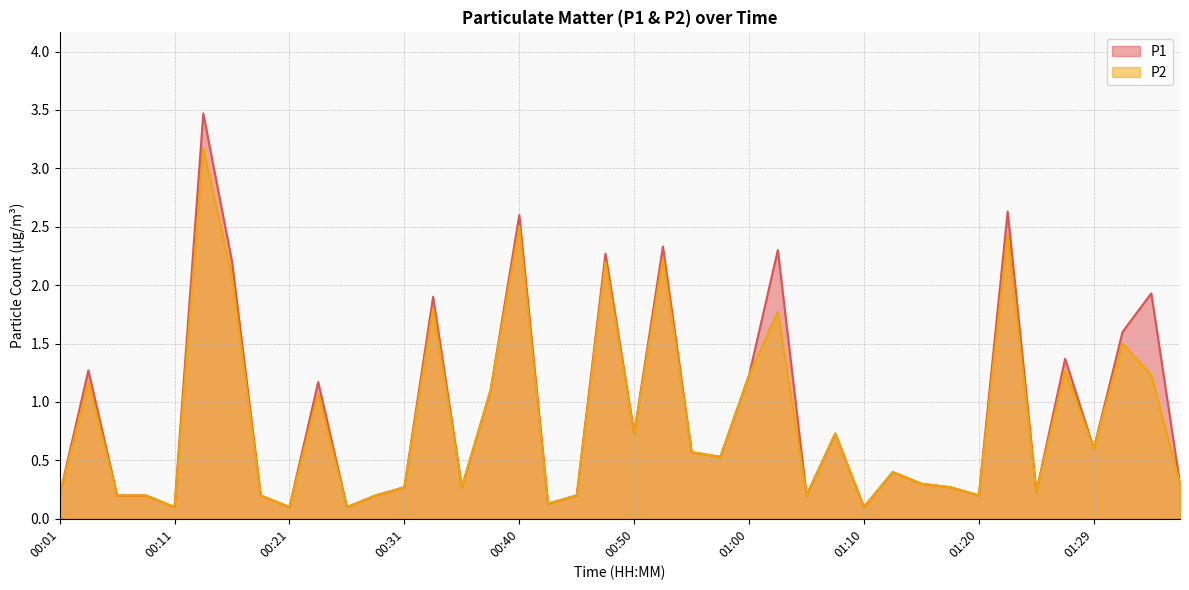

True or false: P1 and P2 intersect in this chart.

False